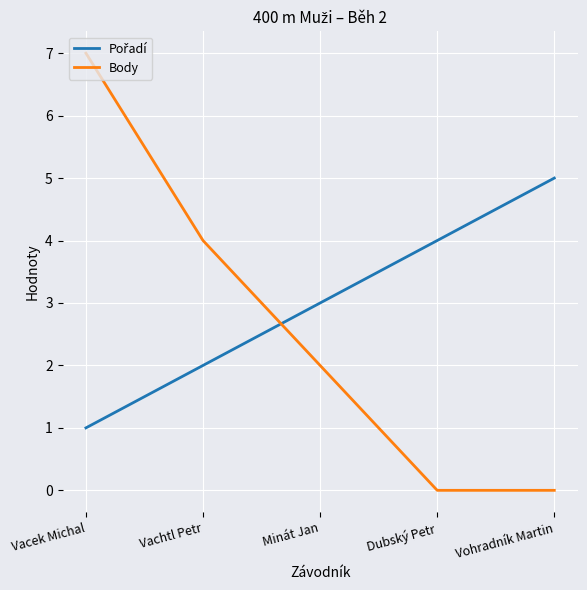

What is the maximum value shown in the chart?

7